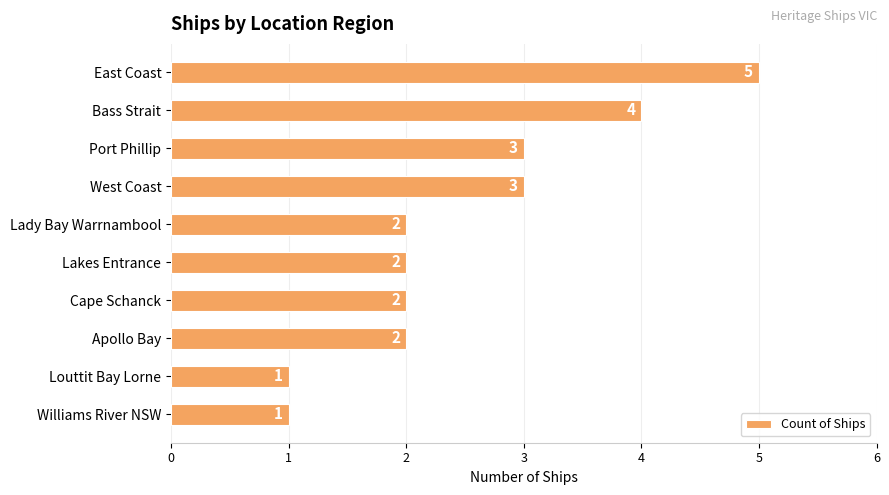

Reading top to bottom, extract all data points from this chart.

East Coast=5	Bass Strait=4	Port Phillip=3	West Coast=3	Lady Bay Warrnambool=2	Lakes Entrance=2	Cape Schanck=2	Apollo Bay=2	Louttit Bay Lorne=1	Williams River NSW=1